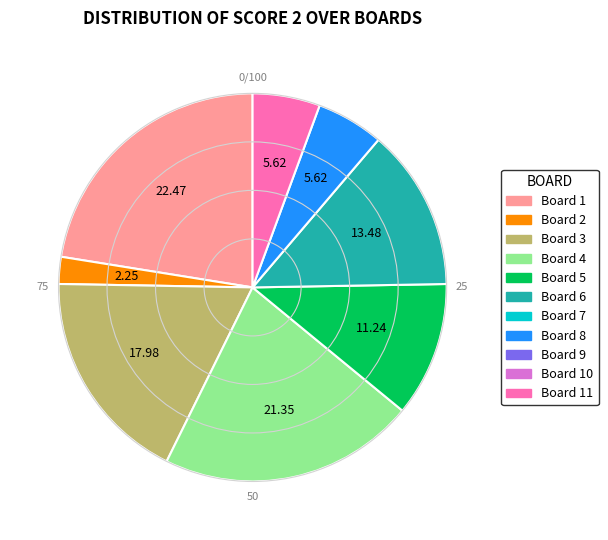

How many slices are in this pie chart?

8